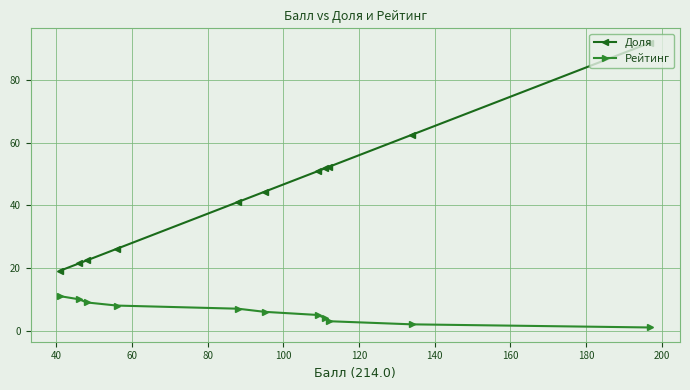

Reading left to right, transcribe all the data shown in this chart.

Доля: 19.2	21.5	22.4	26.2	41.1	44.4	50.9	51.9	52.3	62.6	92.1
Рейтинг: 11.0	10.0	9.0	8.0	7.0	6.0	5.0	4.0	3.0	2.0	1.0